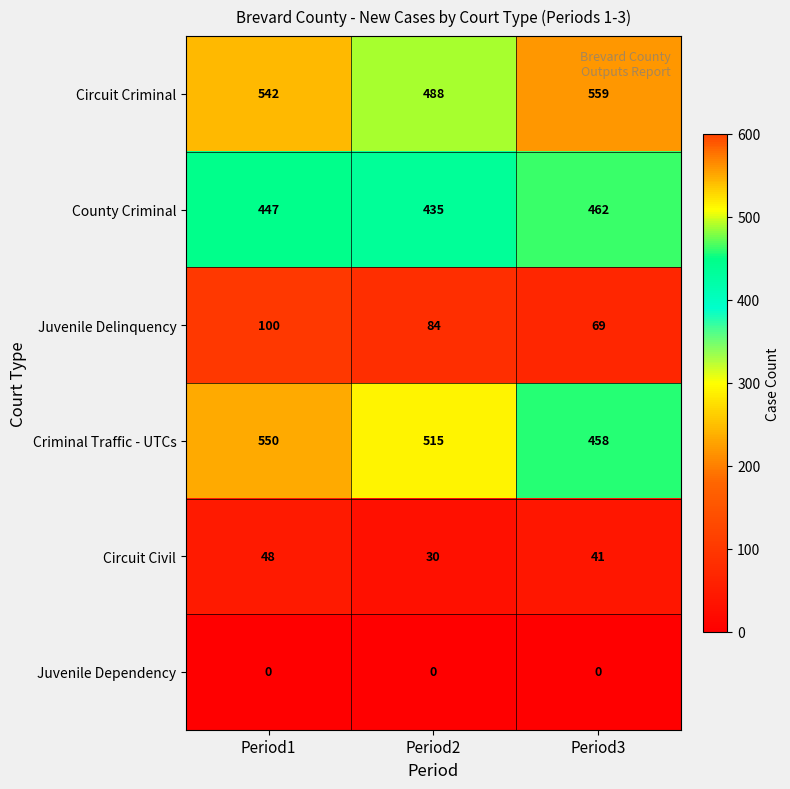

At which label does Juvenile Delinquency reach its minimum?

Period3